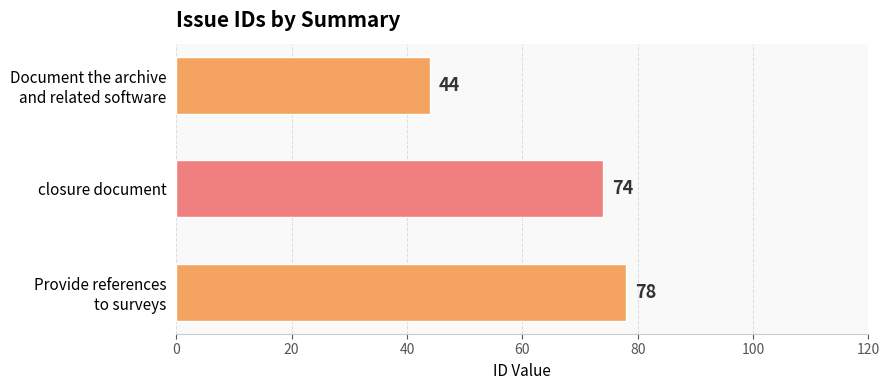

True or false: the data shows 74 at closure document.

True